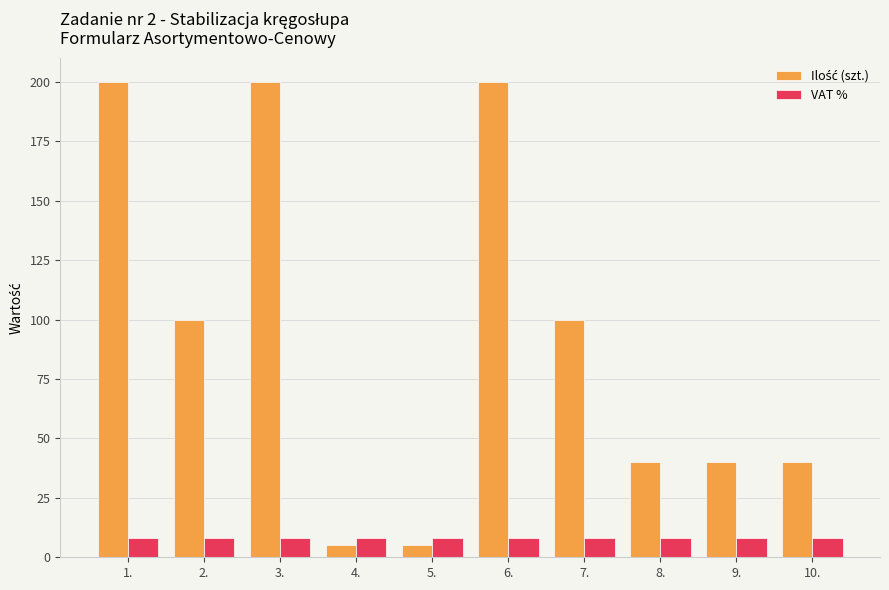

At how many categories does at least one series exceed 54?

5